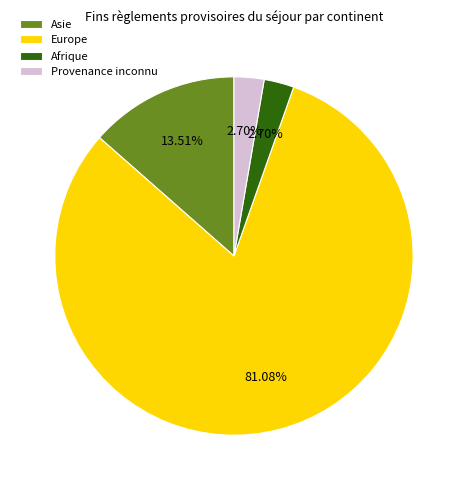

To the nearest percent, what is the average slice percentage?

25%